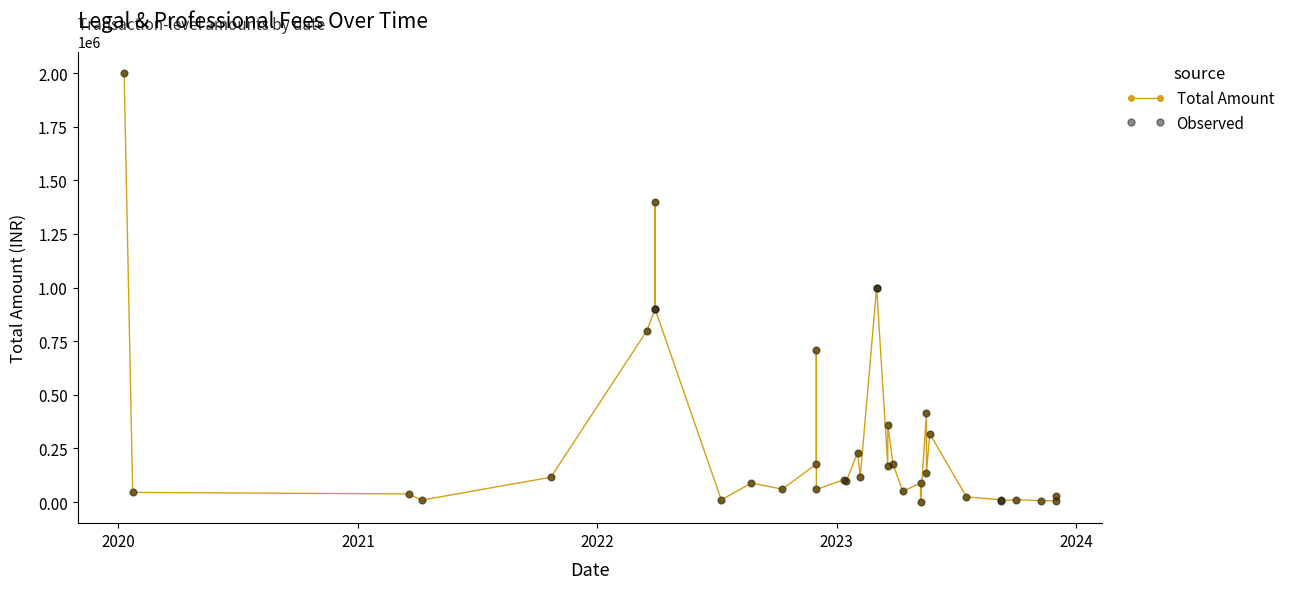

Rank the series by their maximum value, from highest to lowest.

Total Amount, Observed